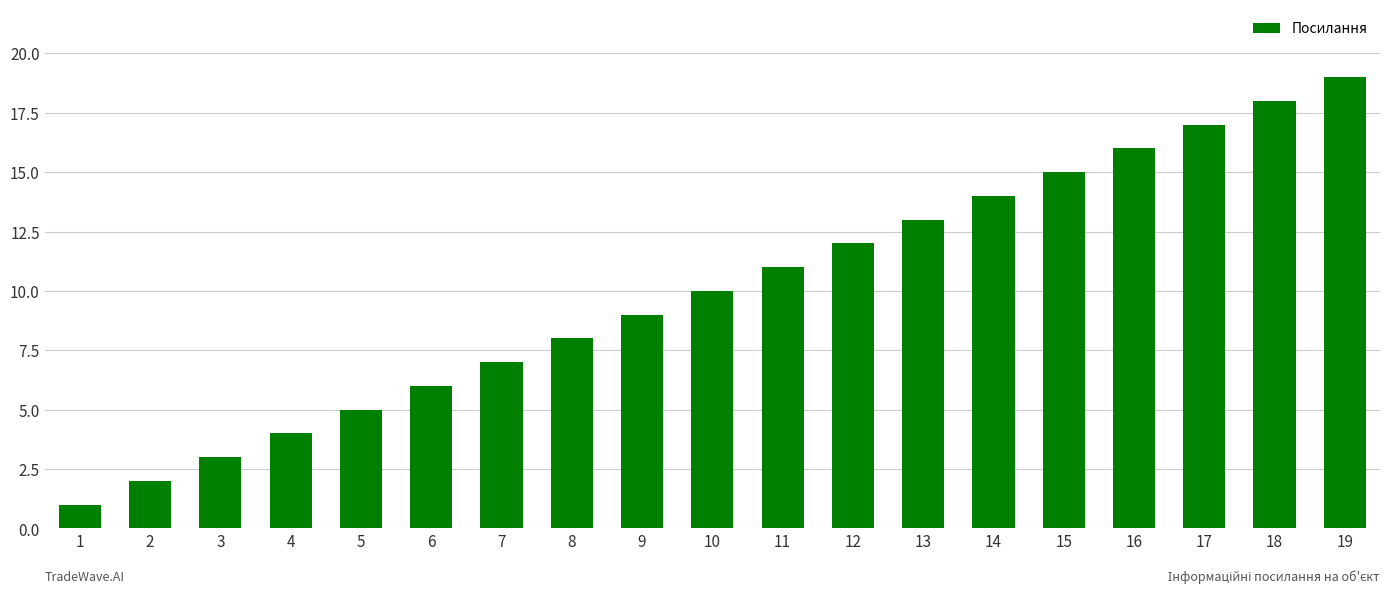

How many categories are shown in the chart?

19